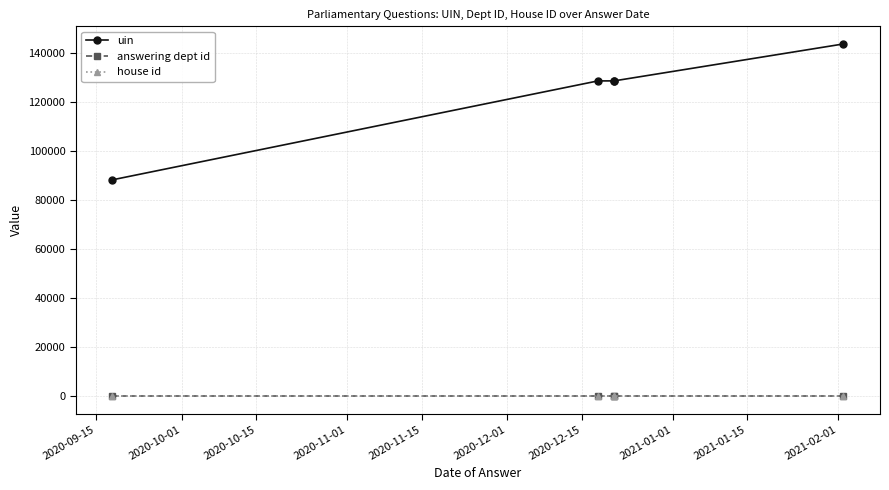

The value of uin at 2020-11-15 is 127200. True or false?

False